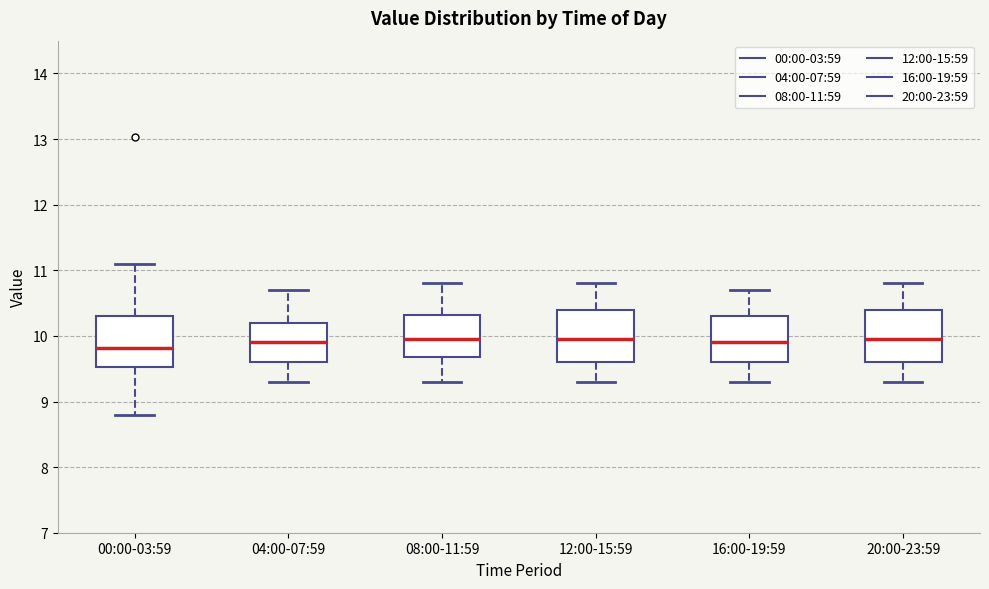

Reading left to right, transcribe this box plot: for each box, give where its median line is, the range the box spans, and where its two whiskers end, as read against the y-axis. The values are not printed on the chart, so give them approximately, as read against the axis.

00:00-03:59: median 9.8, box 9.5 to 10.3, whiskers 8.8 to 11.1
04:00-07:59: median 9.9, box 9.6 to 10.2, whiskers 9.3 to 10.7
08:00-11:59: median 10.0, box 9.7 to 10.3, whiskers 9.3 to 10.8
12:00-15:59: median 10.0, box 9.6 to 10.4, whiskers 9.3 to 10.8
16:00-19:59: median 9.9, box 9.6 to 10.3, whiskers 9.3 to 10.7
20:00-23:59: median 10.0, box 9.6 to 10.4, whiskers 9.3 to 10.8